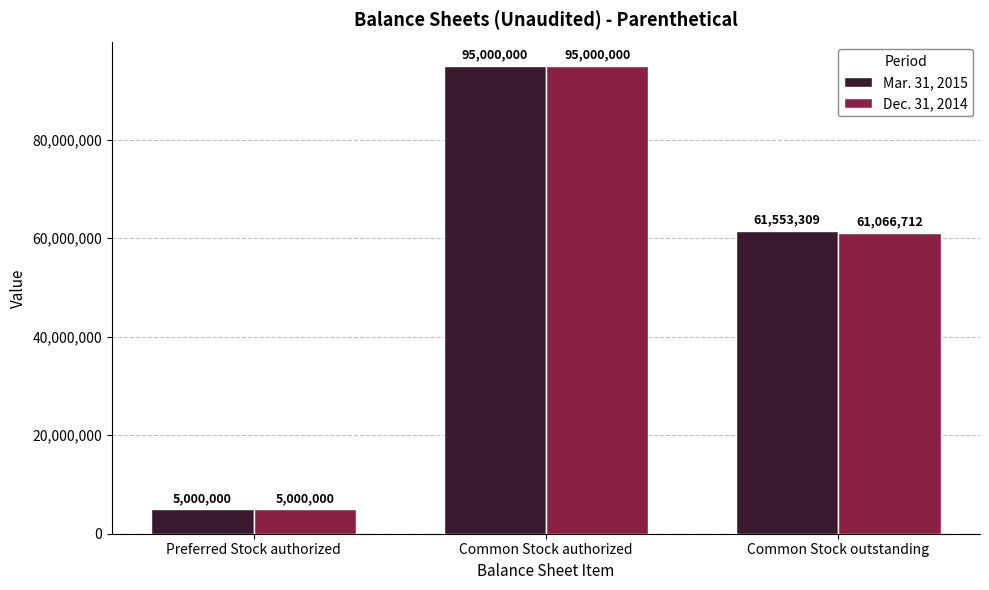

Rank the categories by Mar. 31, 2015 value from lowest to highest.

Preferred Stock authorized, Common Stock outstanding, Common Stock authorized